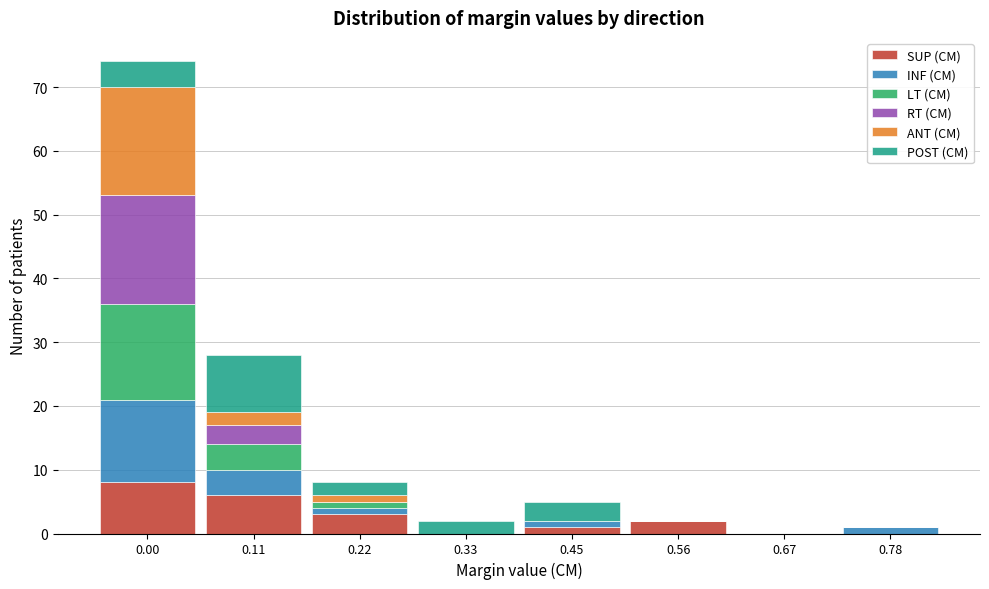

The value of SUP (CM) at 0.78 is -5. True or false?

False